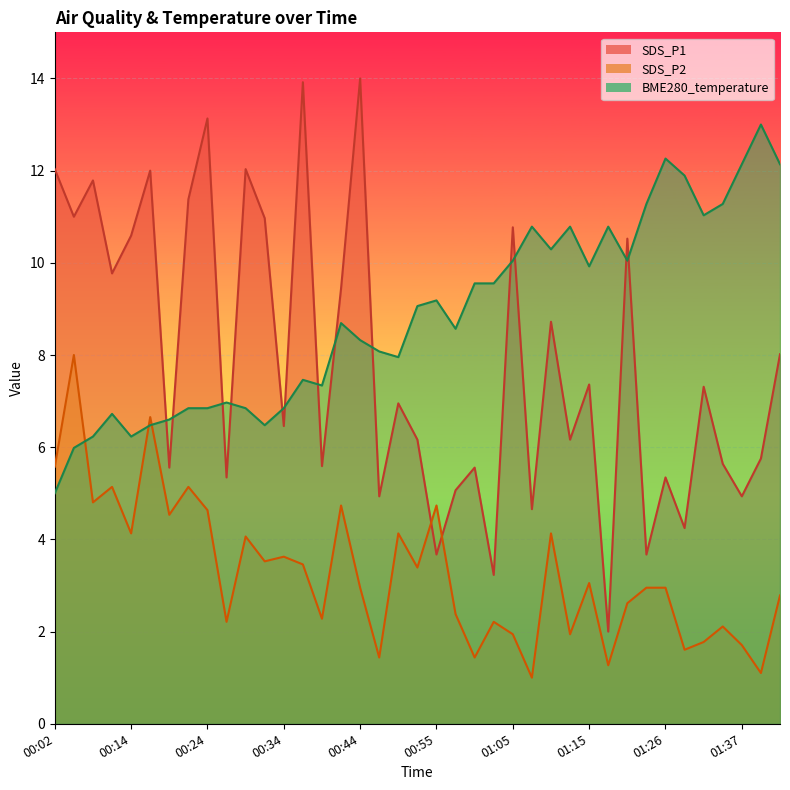

What is the difference between the maximum and minimum values in the SDS_P2 series?

7.0